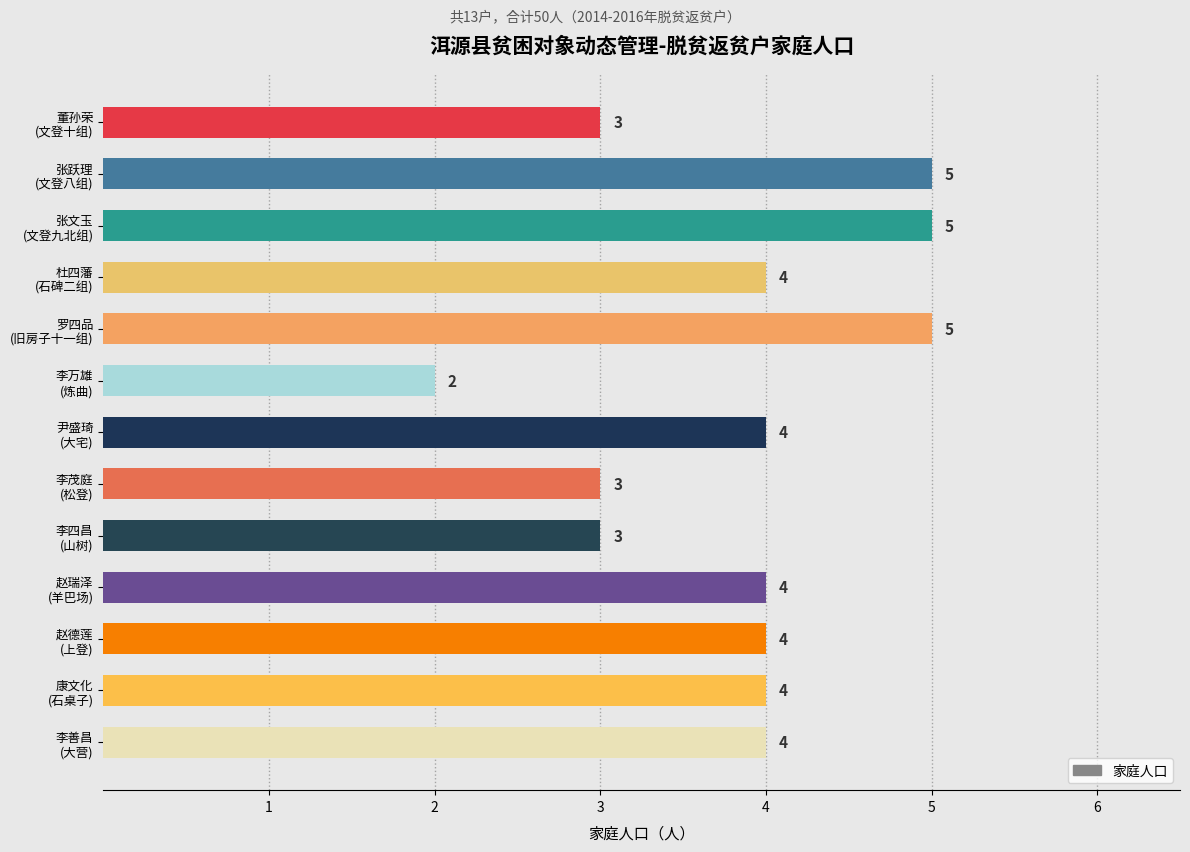

Reading top to bottom, what are all the values shown in this chart?

3	5	5	4	5	2	4	3	3	4	4	4	4